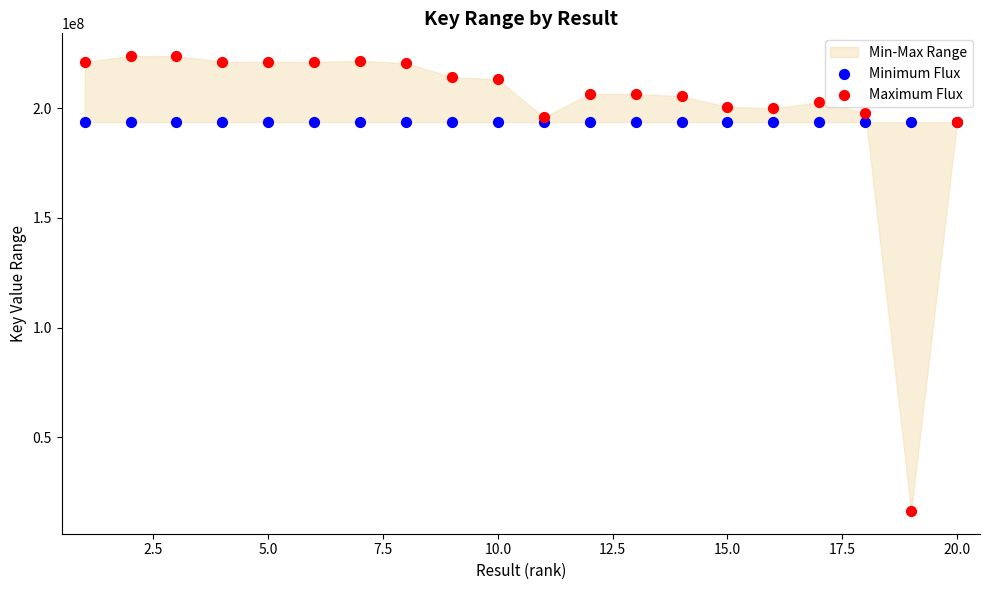

Which series reaches the minimum Y coordinate?

Maximum Flux